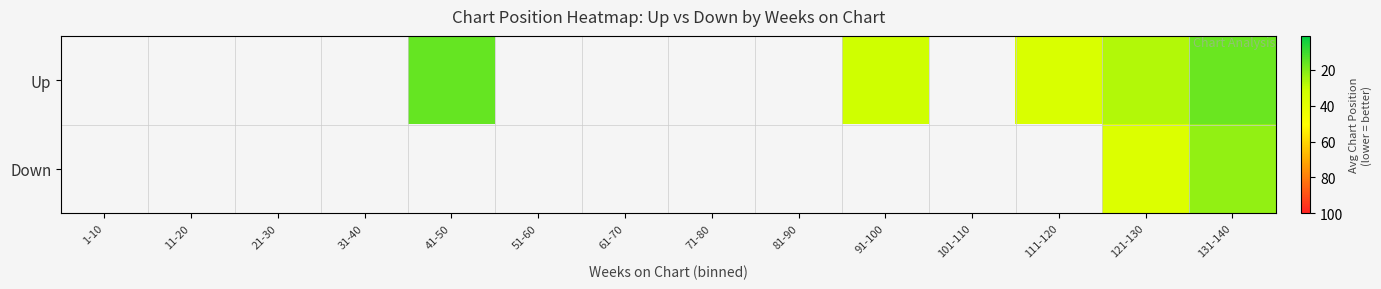

List the series in order of their overall mean, lowest first.

Up, Down